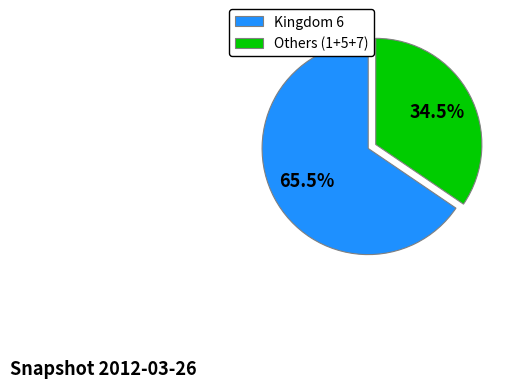

Between Others (1+5+7) and Kingdom 6, which is larger?

Kingdom 6